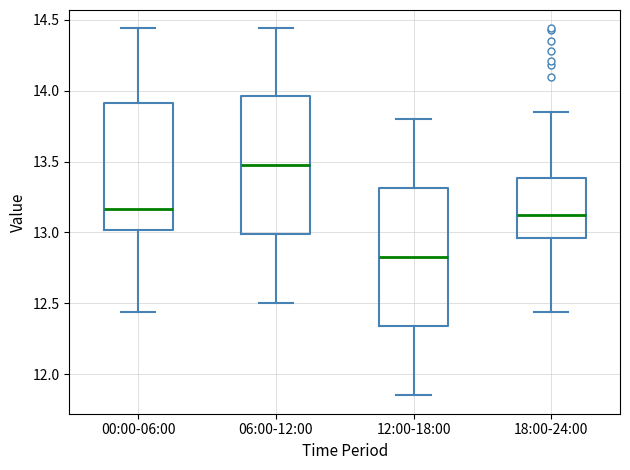

Reading left to right, read every box against the y-axis: the position of its median line, the range the box covers, and the ends of its whiskers. The values are not printed on the chart, so give them approximately, as read against the axis.

00:00-06:00: median 13.15, box 13.00 to 13.90, whiskers 12.45 to 14.45
06:00-12:00: median 13.50, box 13.00 to 13.95, whiskers 12.50 to 14.45
12:00-18:00: median 12.85, box 12.35 to 13.30, whiskers 11.85 to 13.80
18:00-24:00: median 13.10, box 12.95 to 13.40, whiskers 12.45 to 13.85